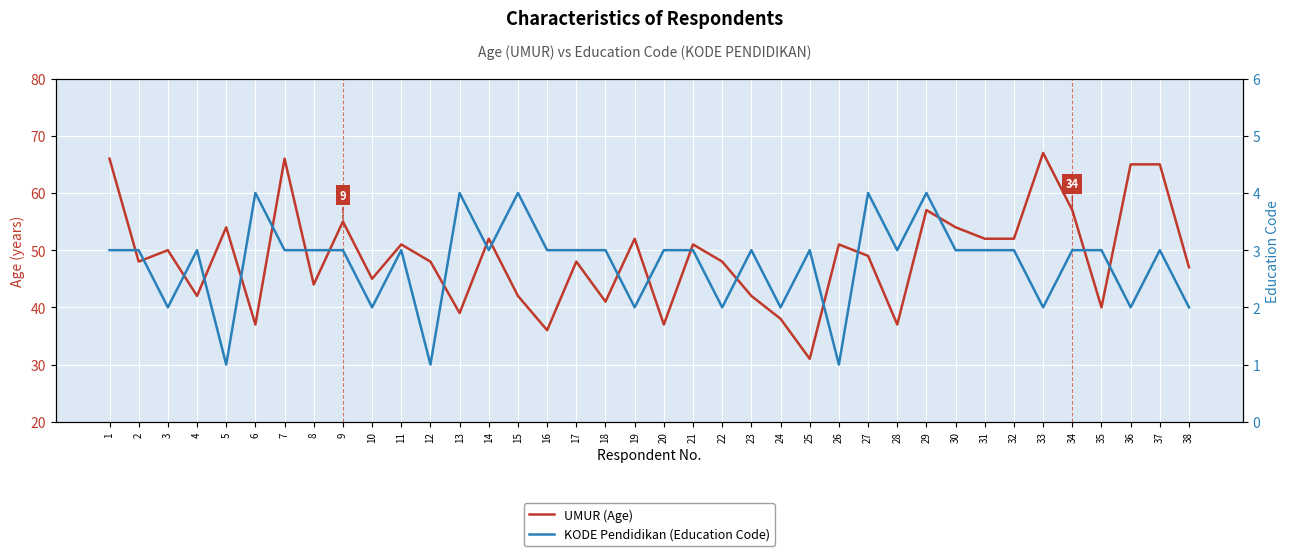

What is the value of the KODE Pendidikan (Education Code) point at the 26th from the left?

1